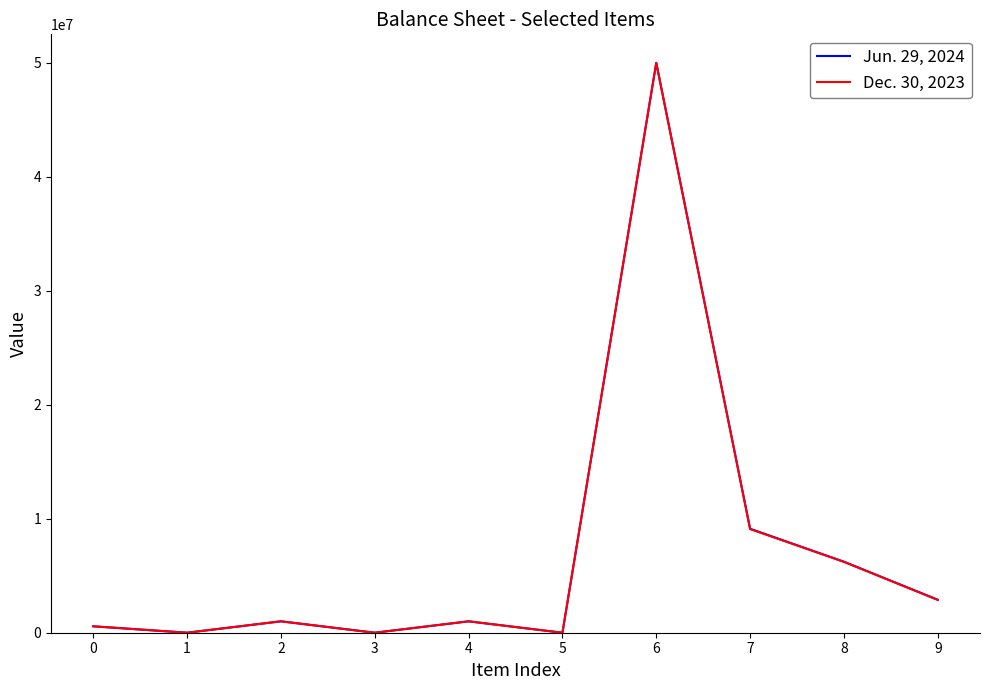

Reading right to left, what are all the values shown in this chart?

Jun. 29, 2024: 9=2894521	8=6228432	7=9122953	6=50000000	5=0	4=1000000	3=0	2=1000000	1=0	0=562498
Dec. 30, 2023: 9=2874445	8=6217370	7=9091815	6=50000000	5=0	4=1000000	3=0	2=1000000	1=0	0=564816